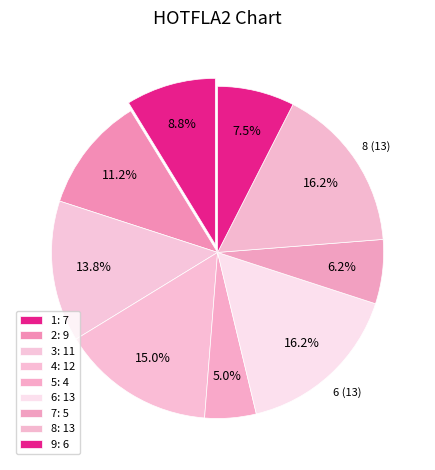

Is there a majority slice in this chart?

No